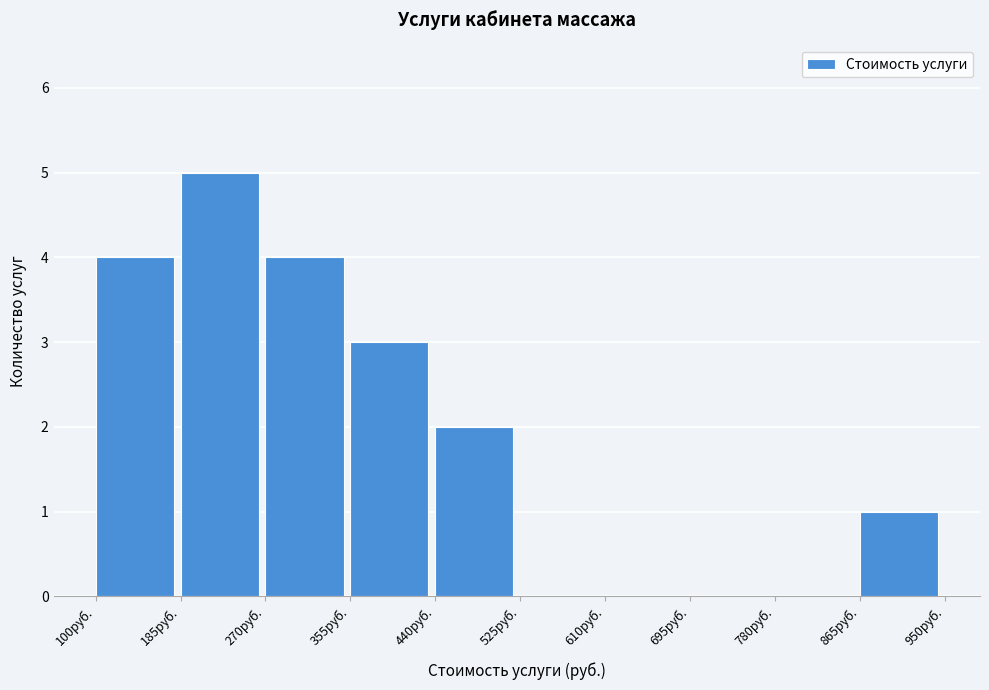

How tall is the bar that spans 270 to 355 on the x-axis? Neither the bar edges nor the heights are printed on the chart, so give them approximately, as read against the axes.

4